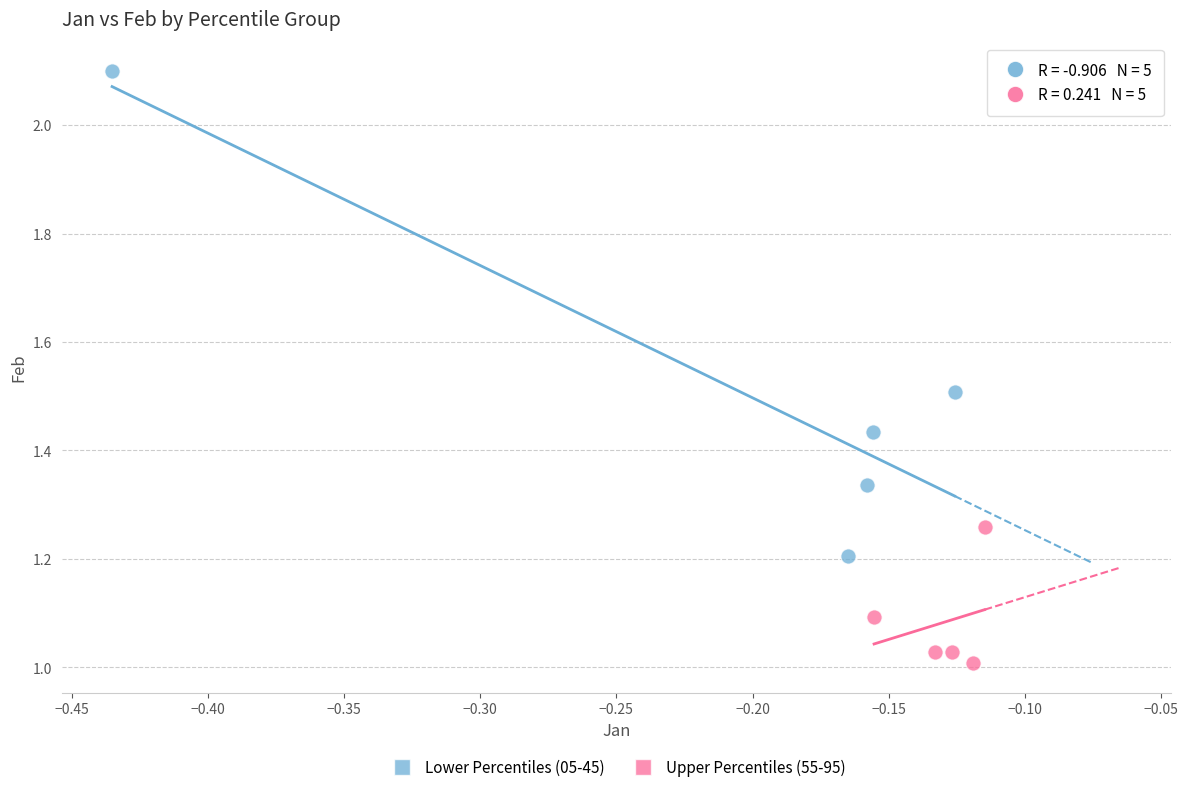

What are all the series names shown in the legend?

Lower Percentiles (05-45), Upper Percentiles (55-95)